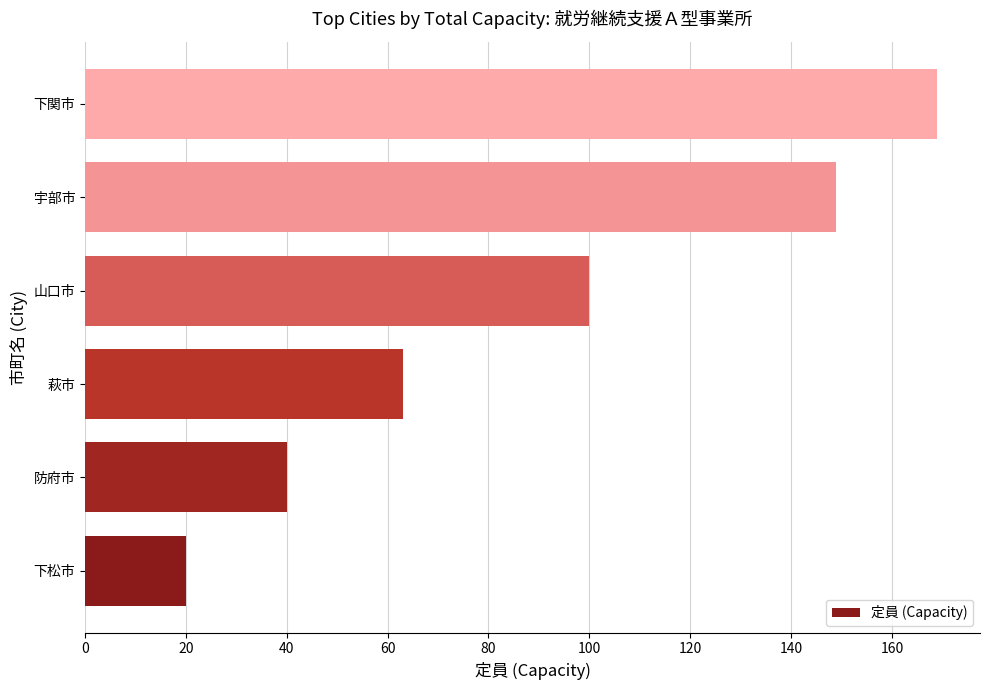

Reading bottom to top, extract all data points from this chart.

下松市=20	防府市=40	萩市=63	山口市=100	宇部市=149	下関市=169